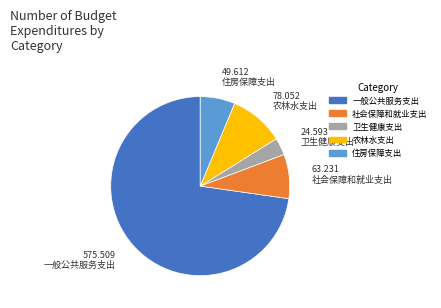

Which slice represents more than half of the pie?

一般公共服务支出